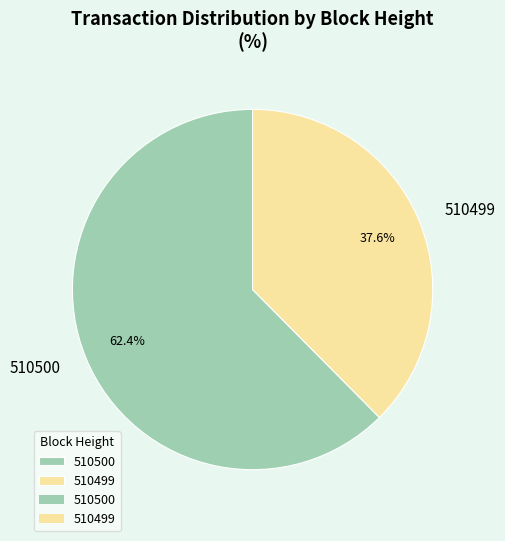

Is it true that 510499 is 52% of the pie?

False